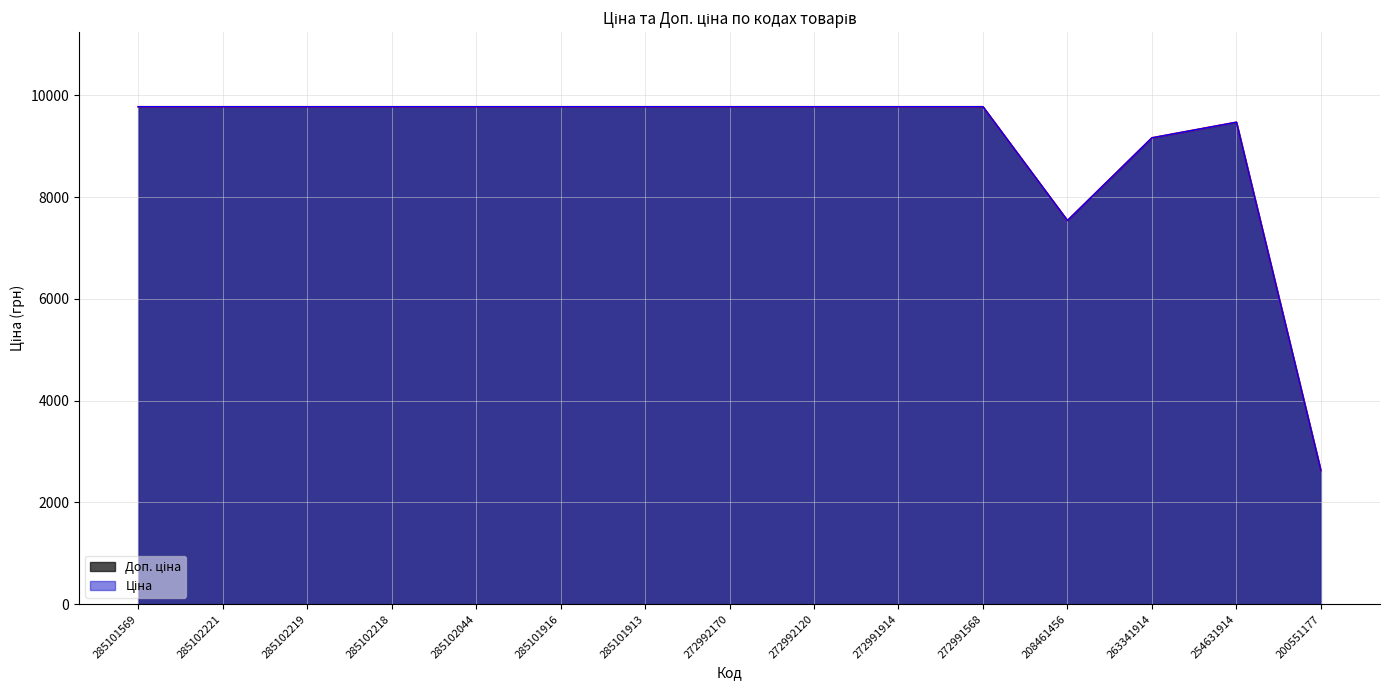

Which category has the highest value in the Доп. ціна series?

285101569